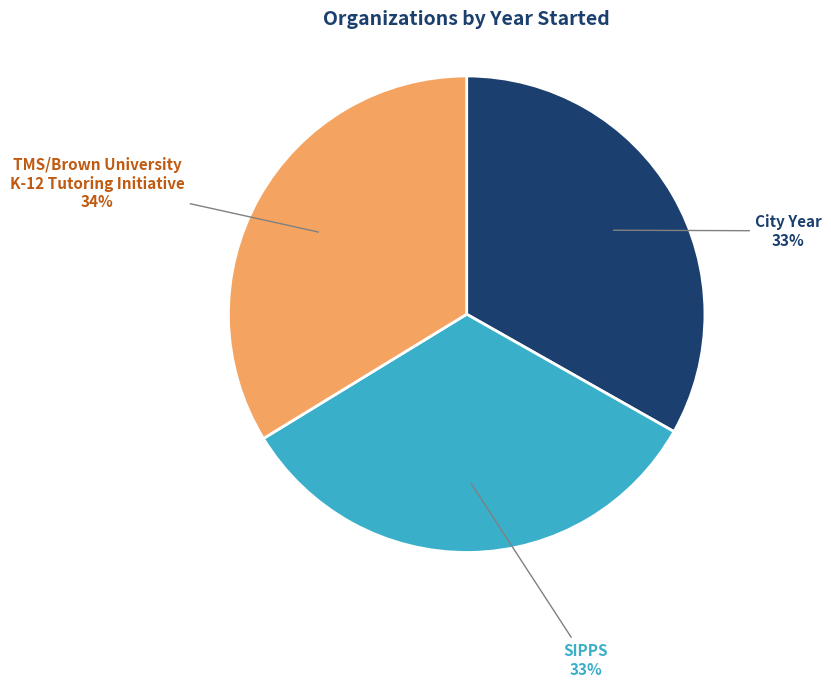

To the nearest percent, what is the difference between the largest and smallest slice percentages?

1%